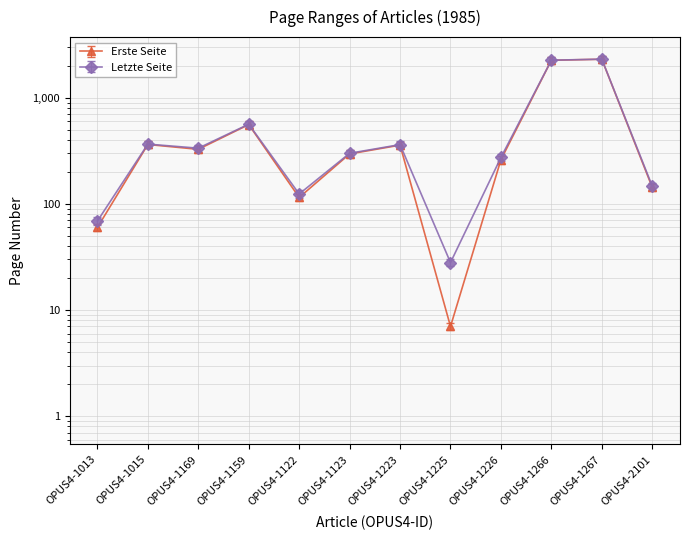

True or false: Letzte Seite and Erste Seite cross at least once.

False